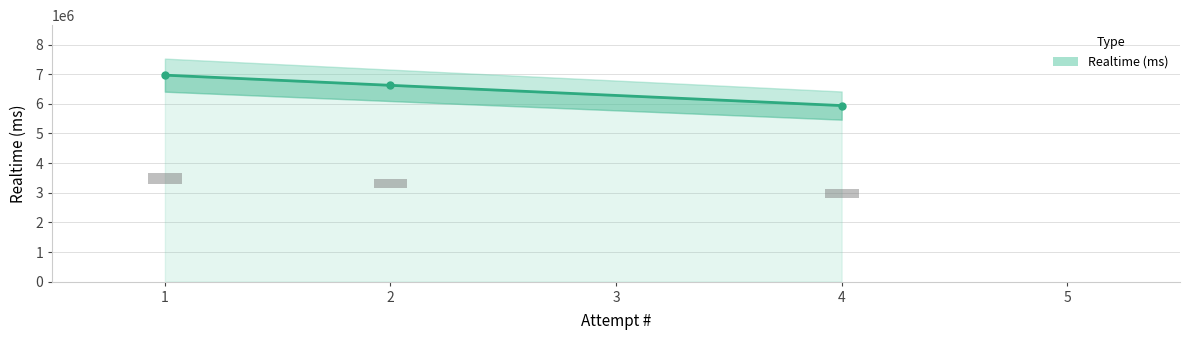

What is the difference between the maximum and second lowest values?

343433